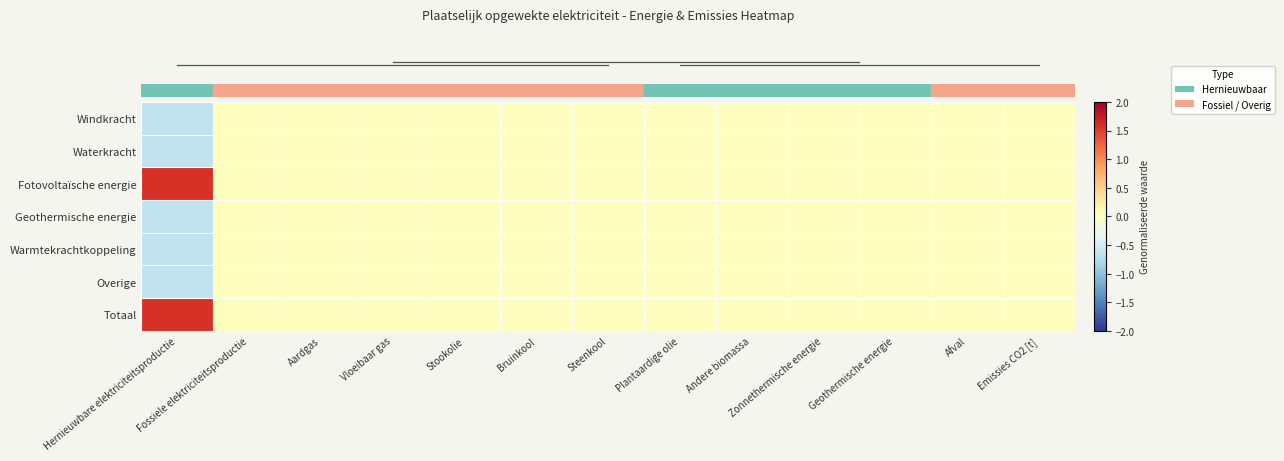

Between Hernieuwbare elektriciteitsproductie and Geothermische energie, which is larger?

Geothermische energie